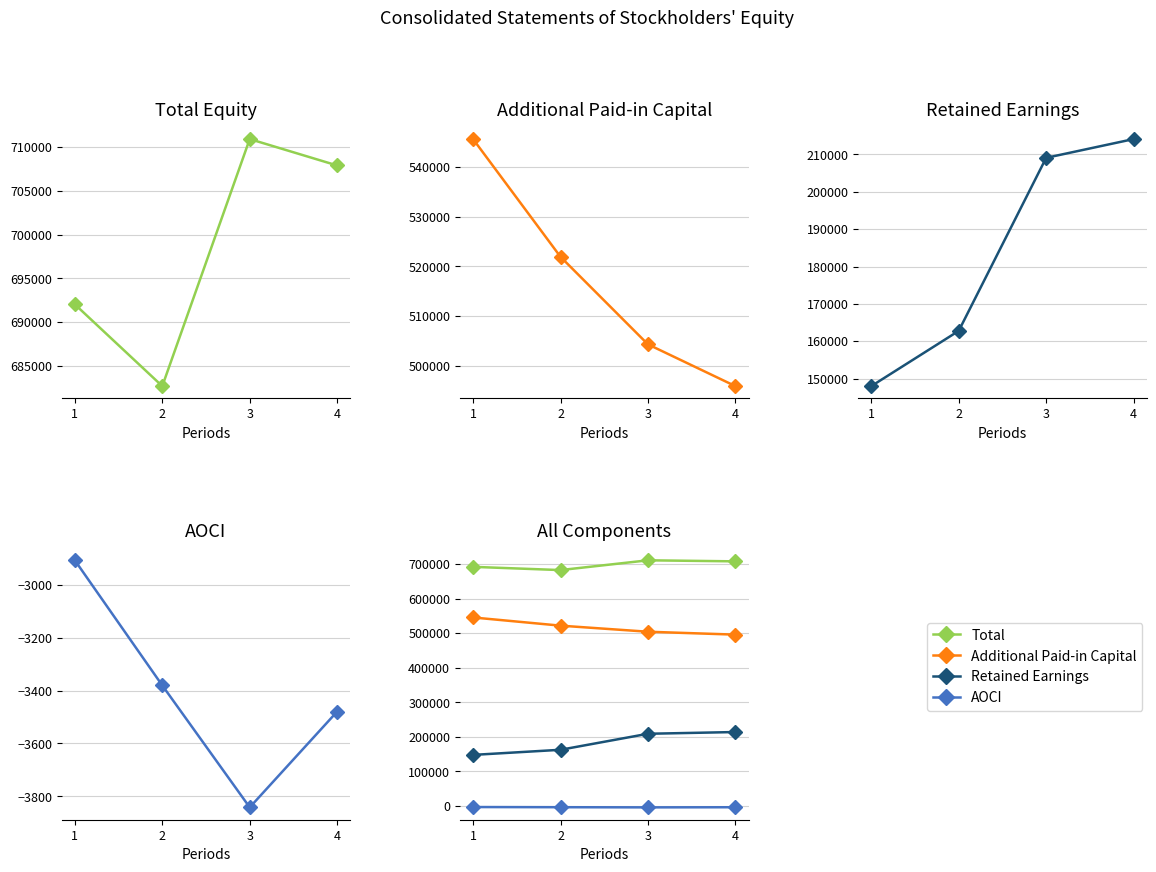

True or false: AOCI and Additional Paid-in Capital cross at least once.

False